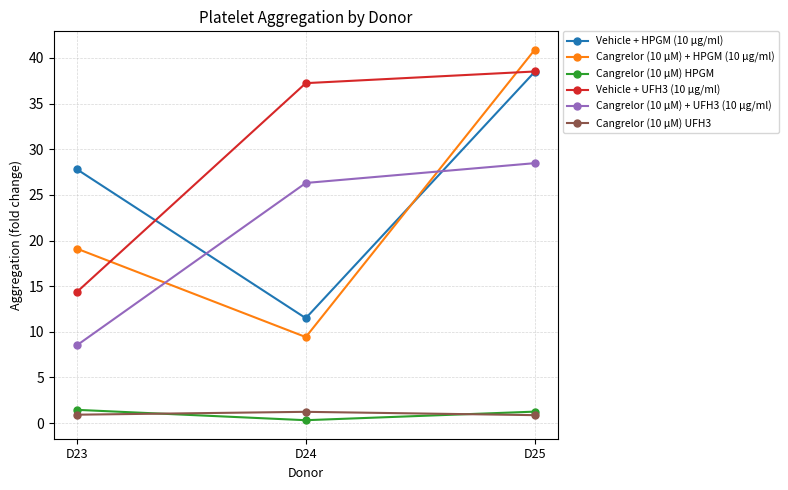

Which series has the largest range (max minus min)?

Cangrelor (10 μM) + HPGM (10 μg/ml)